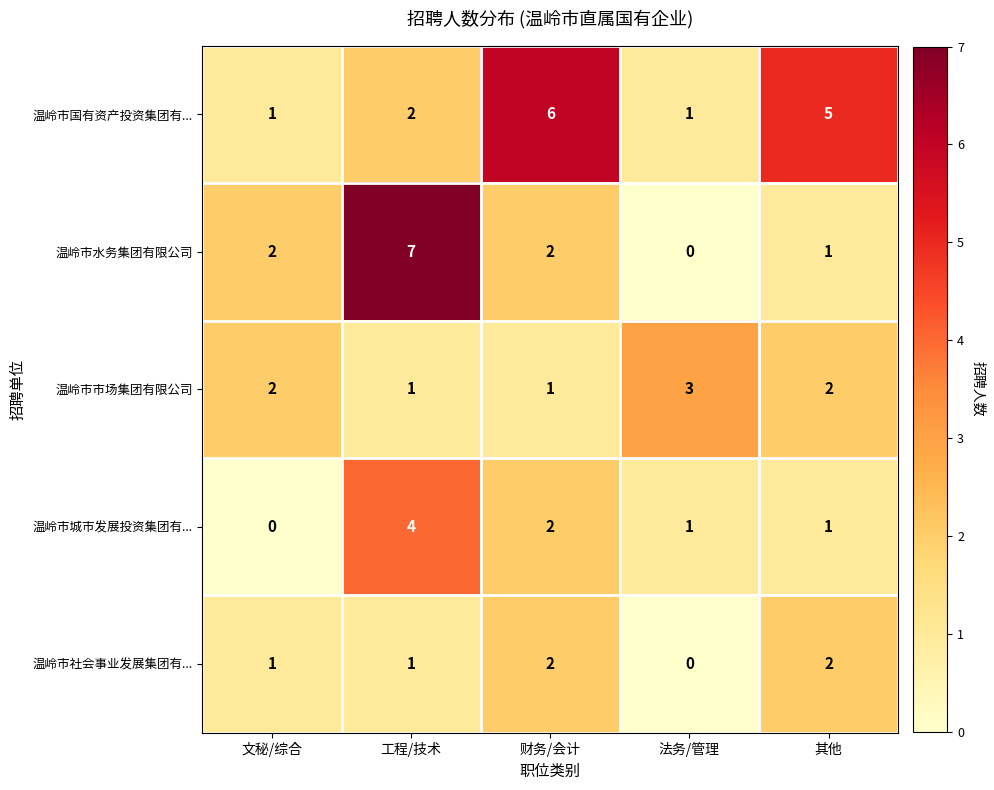

Which series has the largest total across all categories?

温岭市国有资产投资集团有...